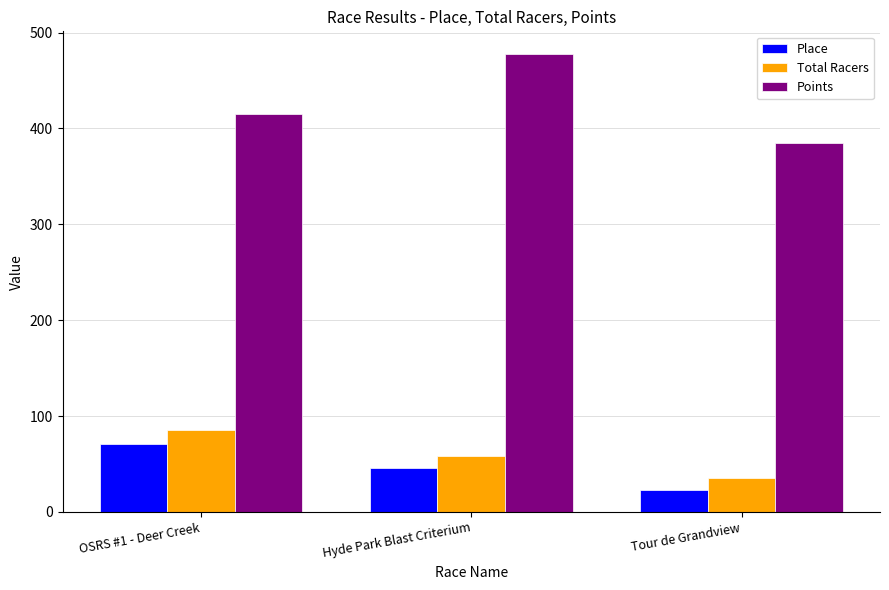

What are all the series names shown in the legend?

Place, Total Racers, Points